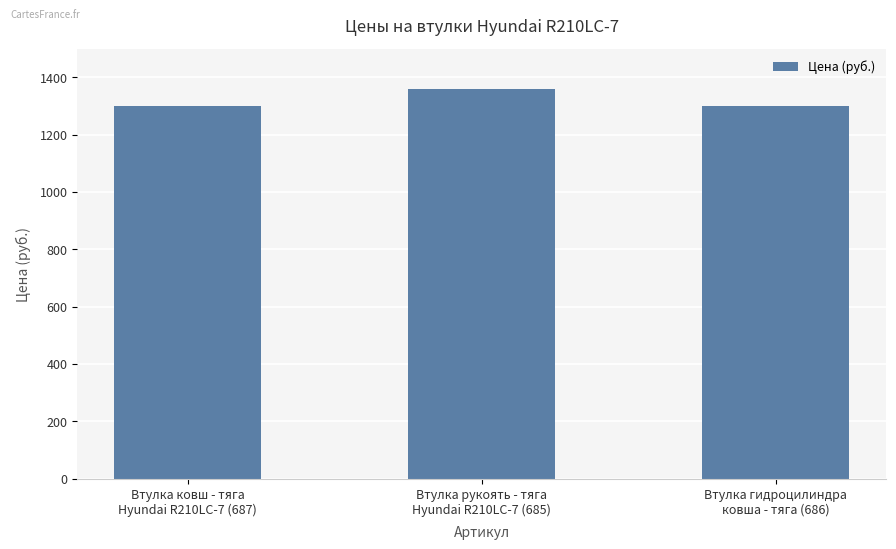

What is the ratio of the value at Втулка гидроцилиндра
ковша - тяга (686) to the value at Втулка ковш - тяга
Hyundai R210LC-7 (687)?

1.0